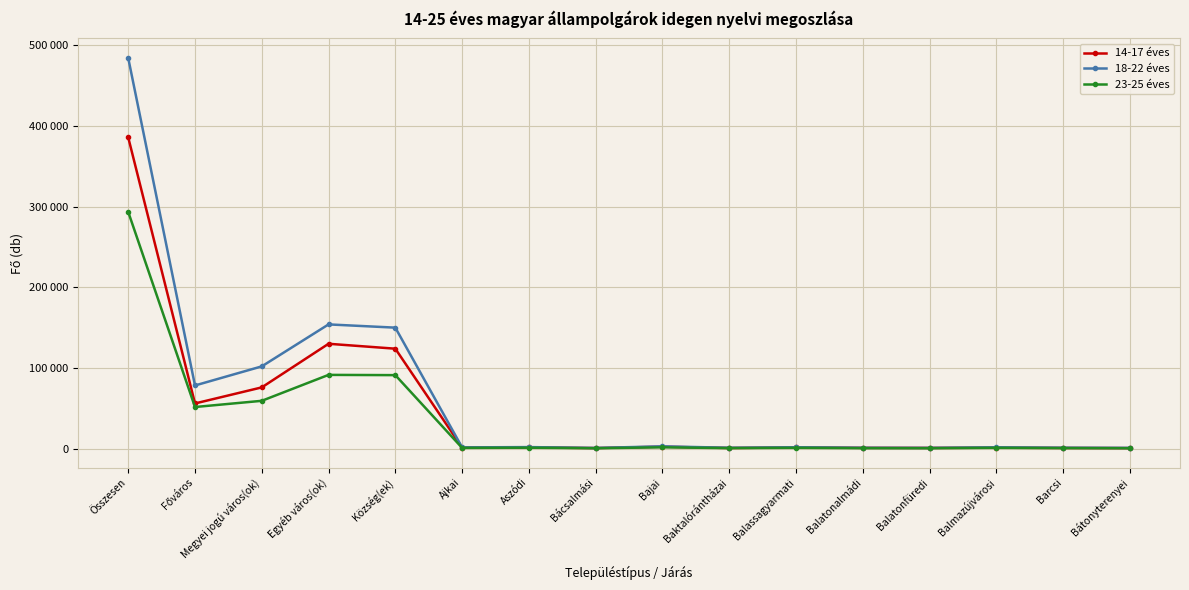

The value of 14-17 éves at Megyei jogú város(ok) is 75907. True or false?

True